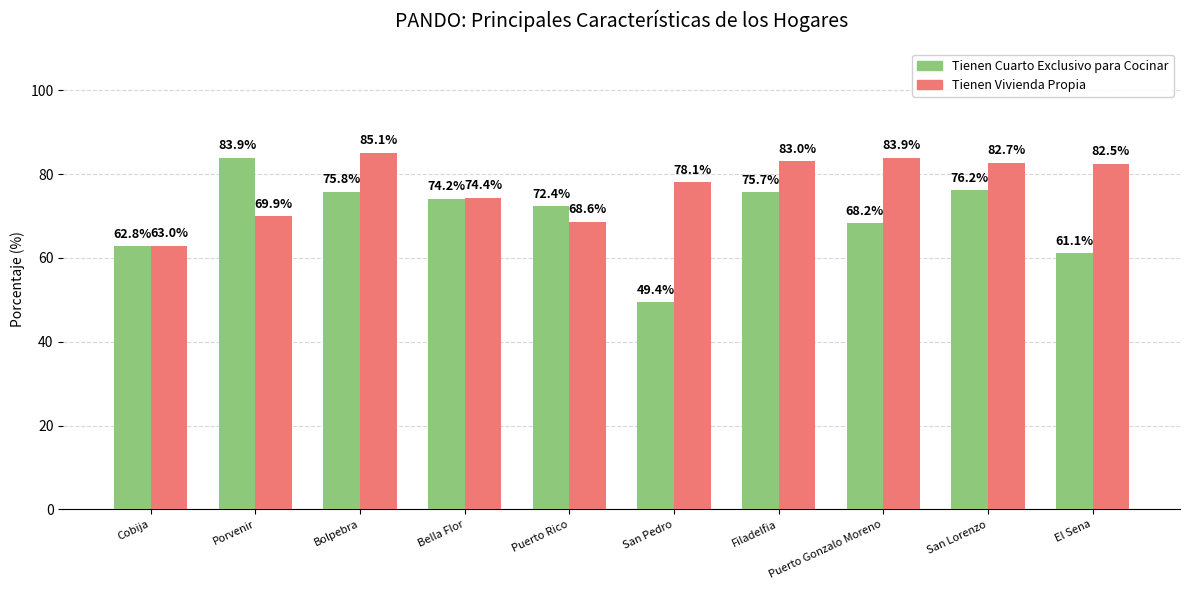

What is the label of the 8th bar from the right?

Bolpebra